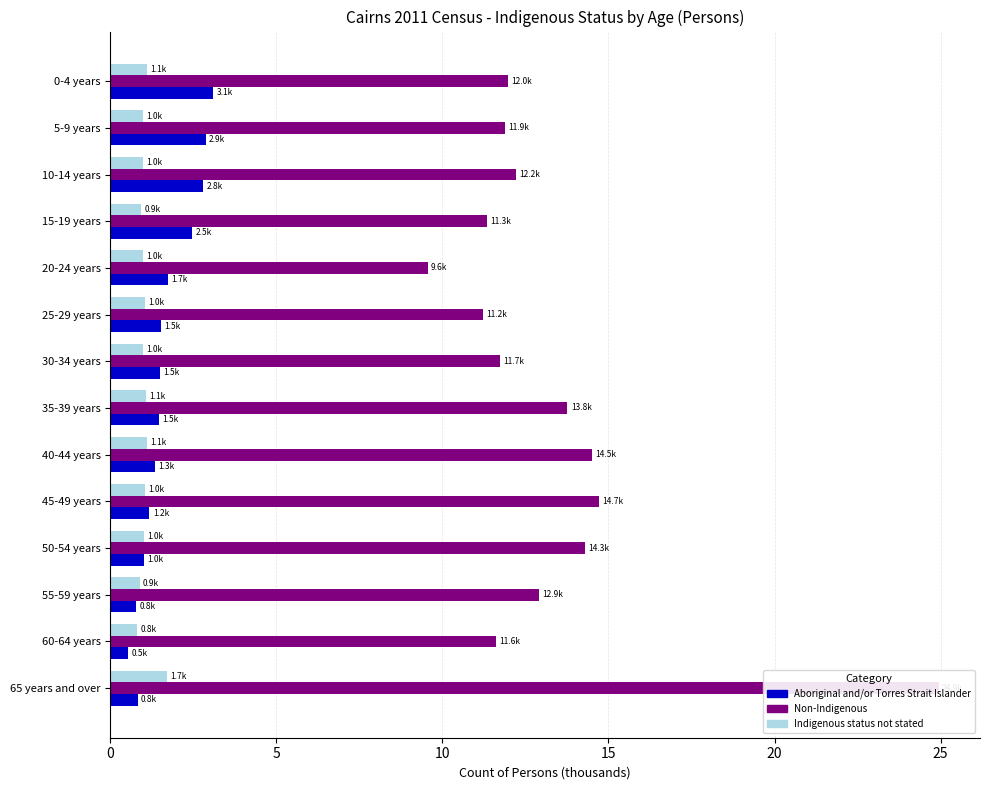

How many bars are there in total?

42